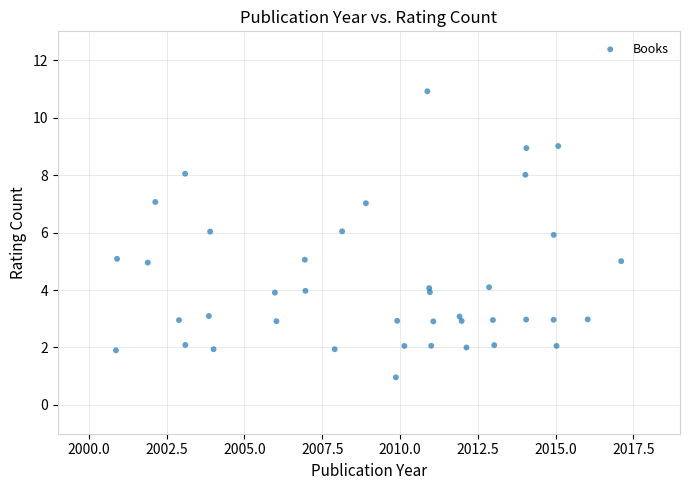

What is the range of X values (max minus min)?

16.2